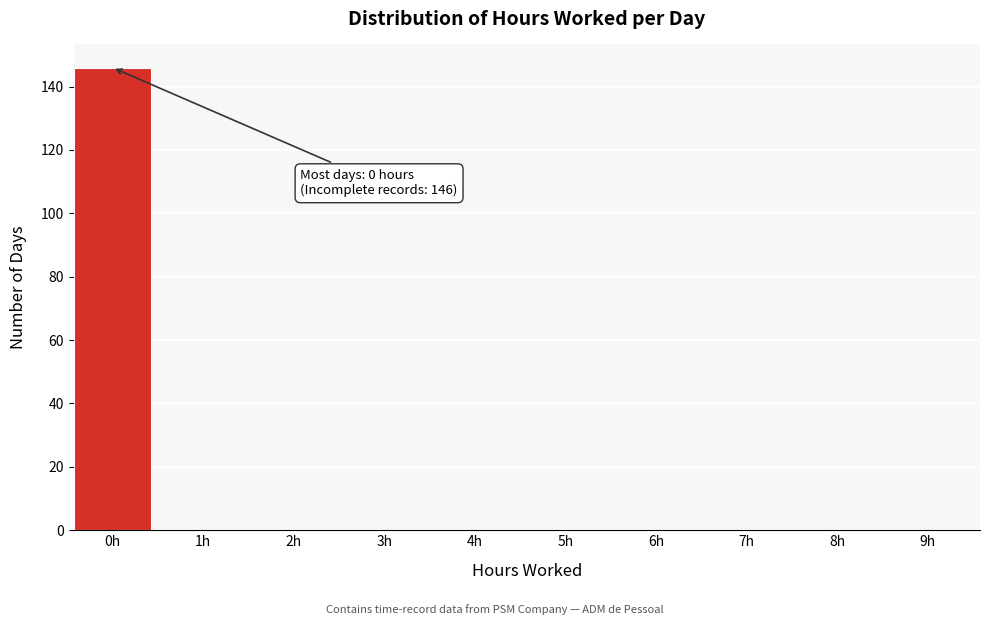

Reading right to left, extract all data points from this chart.

9h=0	8h=0	7h=0	6h=0	5h=0	4h=0	3h=0	2h=0	1h=0	0h=146